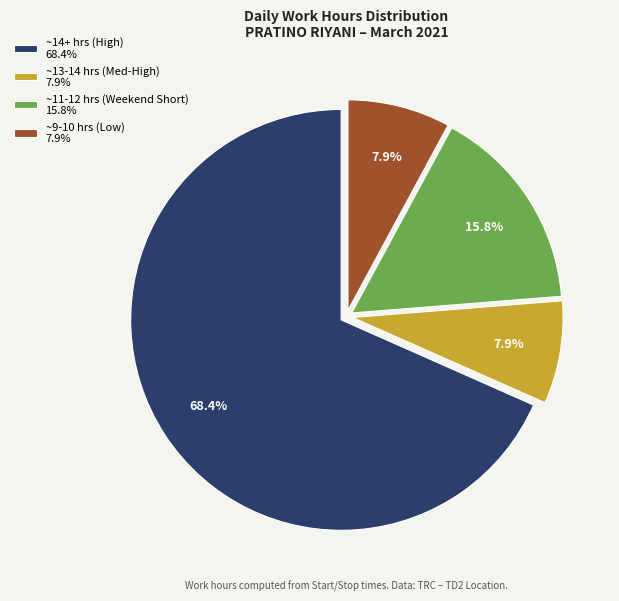

Is there any slice that represents more than half of the pie?

Yes